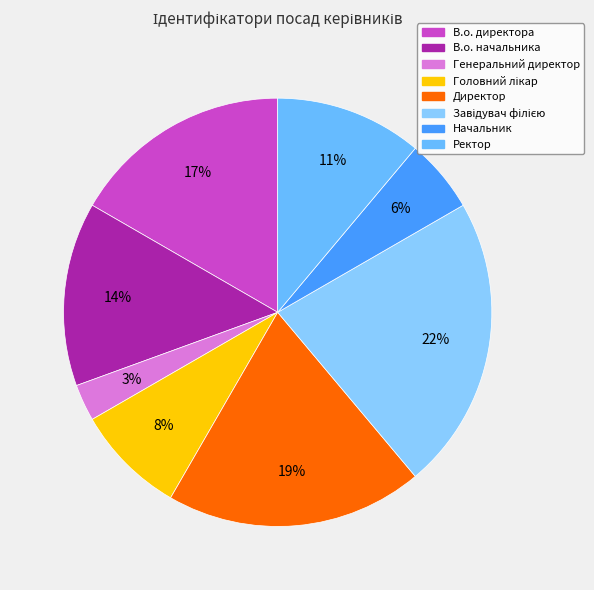

How many segments does this pie chart have?

8